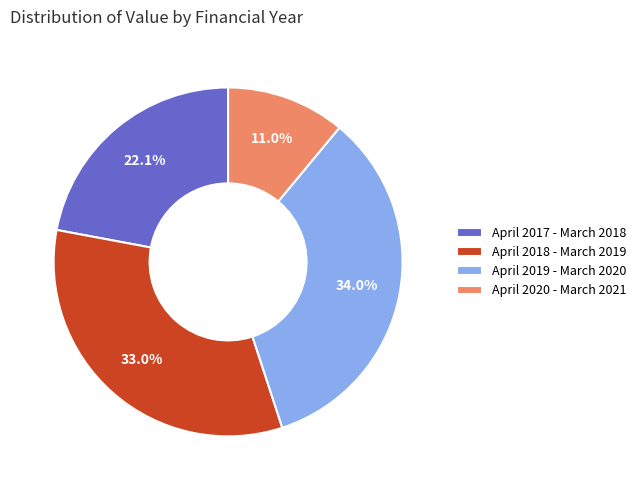

Is there any slice that represents more than half of the pie?

No